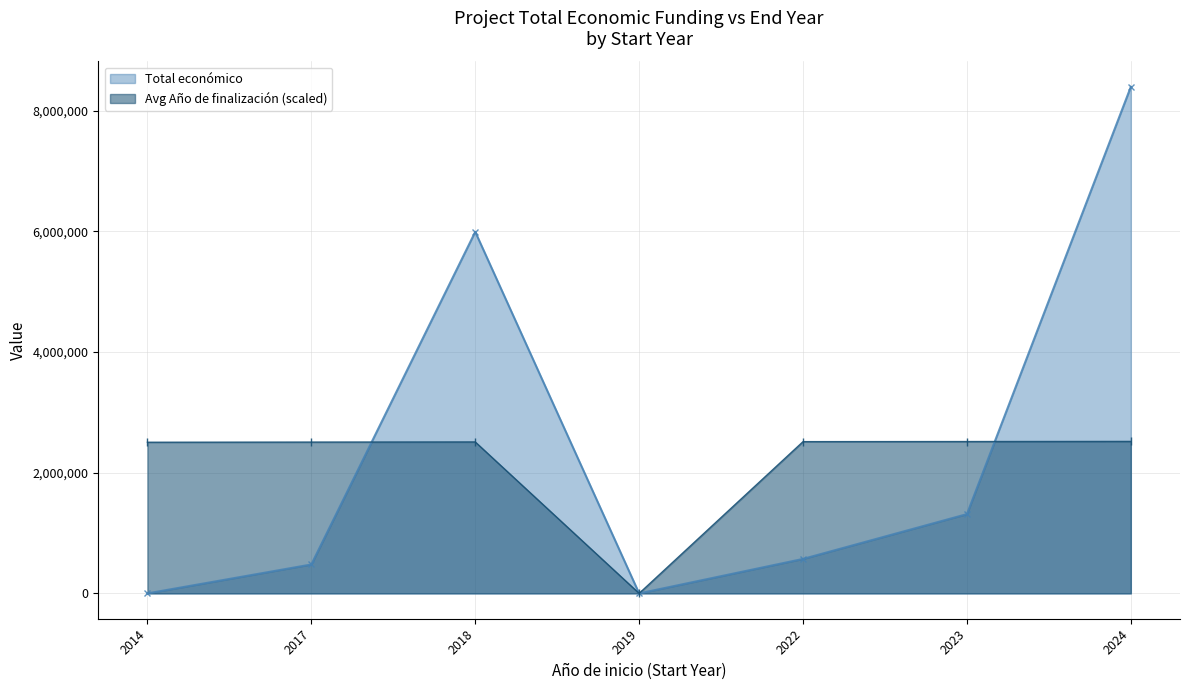

Rank the series at 2018 from lowest to highest value.

Avg Año de finalización (scaled), Total económico